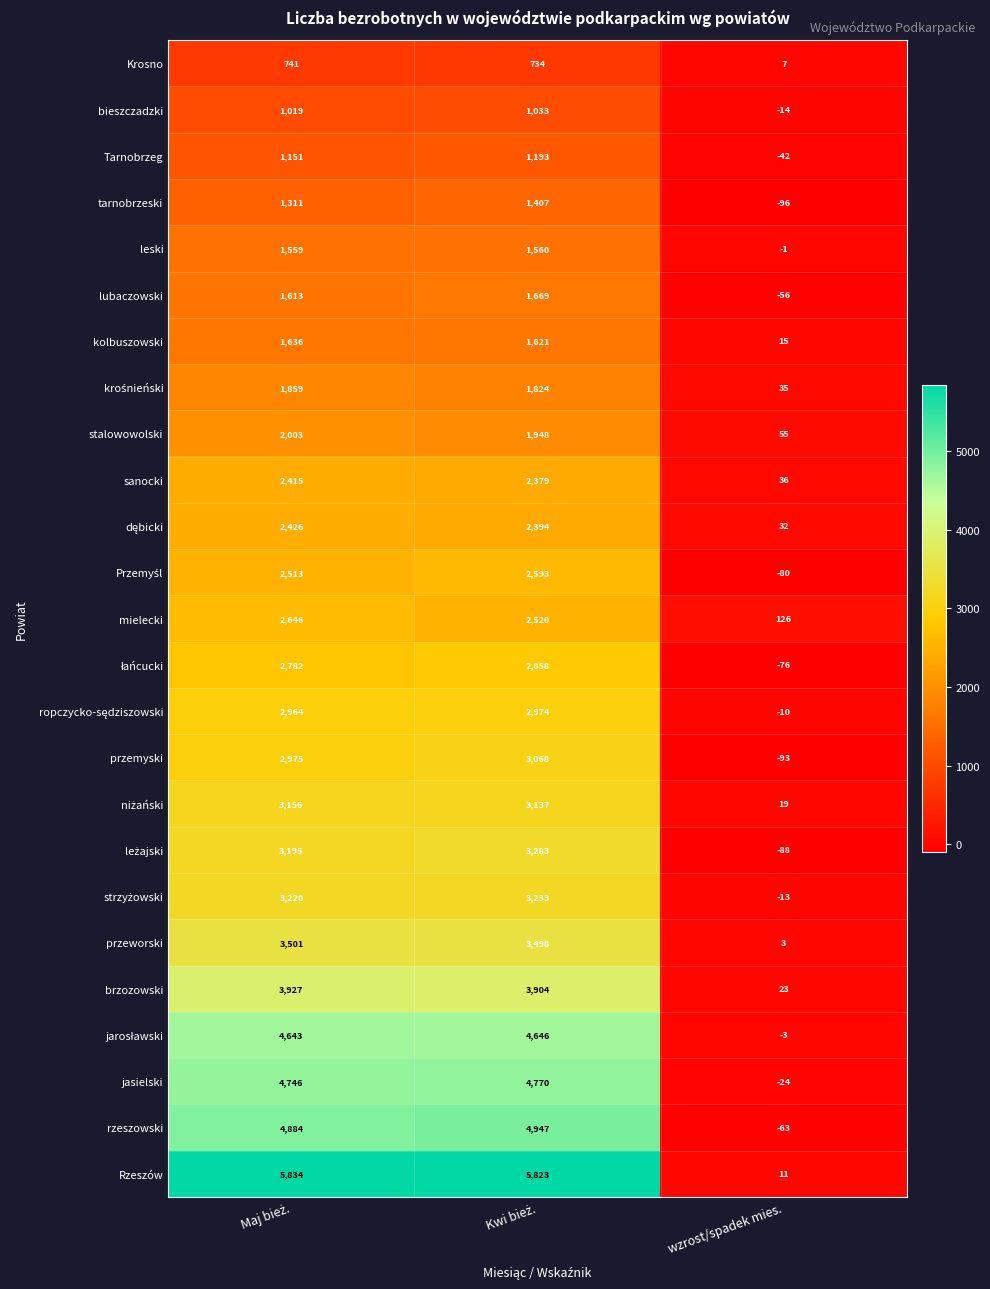

Which series has the largest total across all categories?

Rzeszów